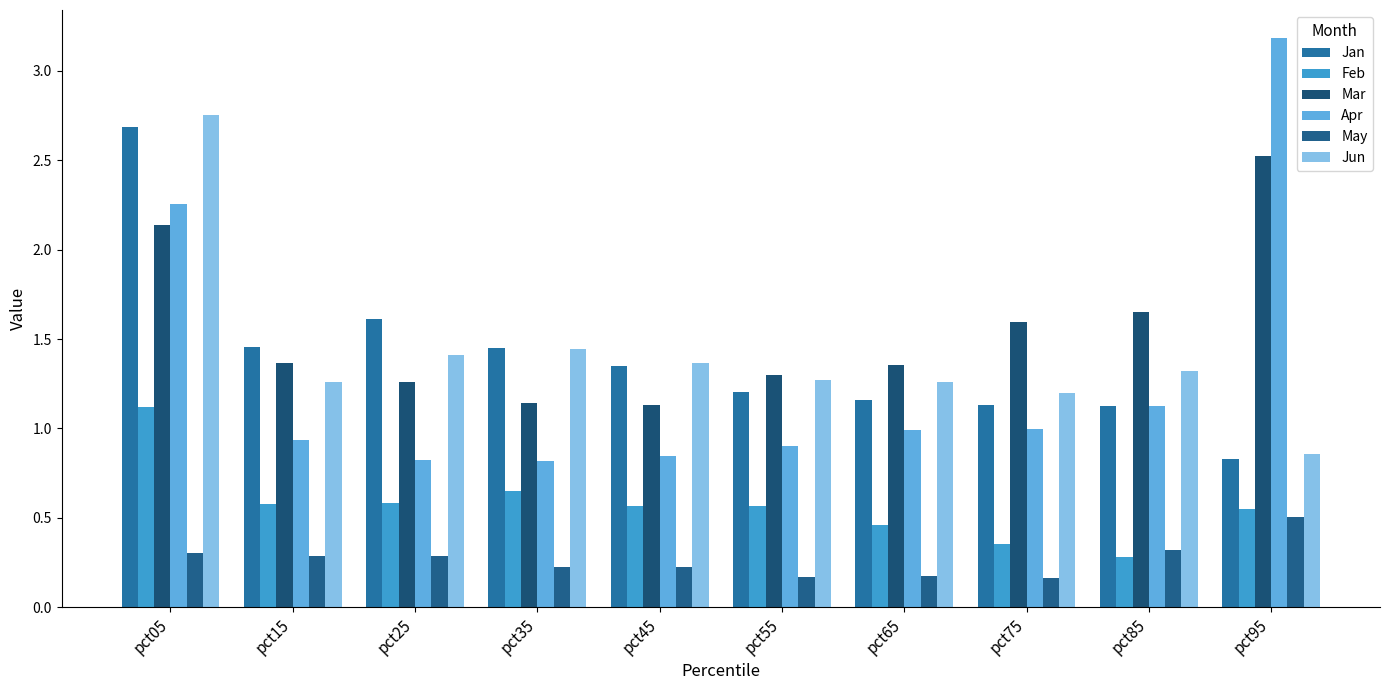

Between pct15 and pct95, which is larger?

pct15